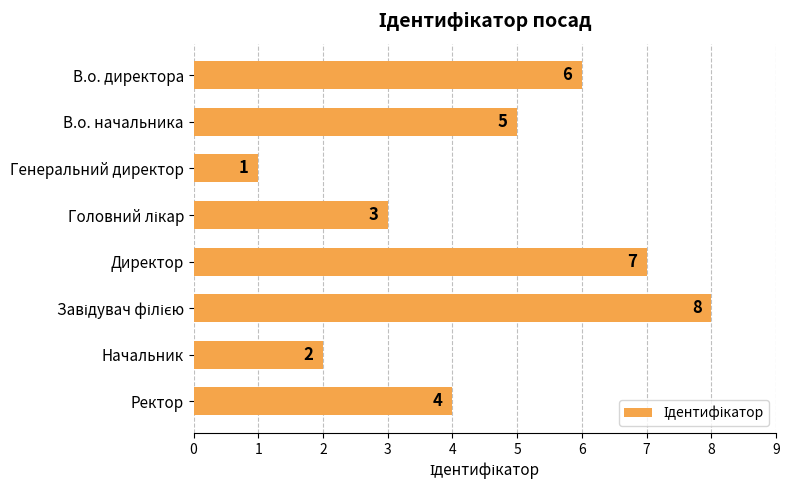

What is the sum of the values at Ректор and В.о. директора?

10